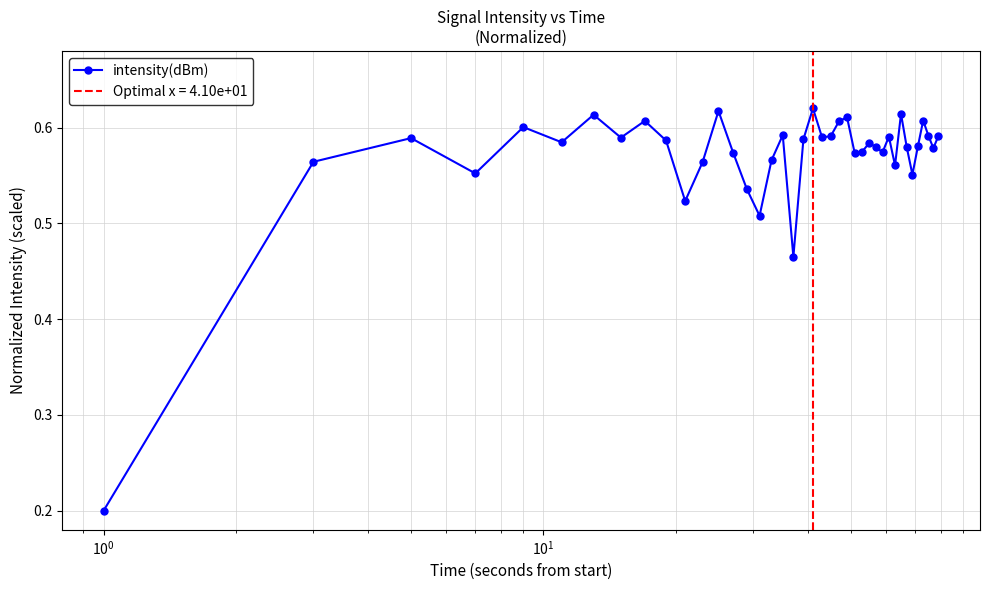

True or false: intensity(dBm) has more than 0 points higher than both neighbors.

True